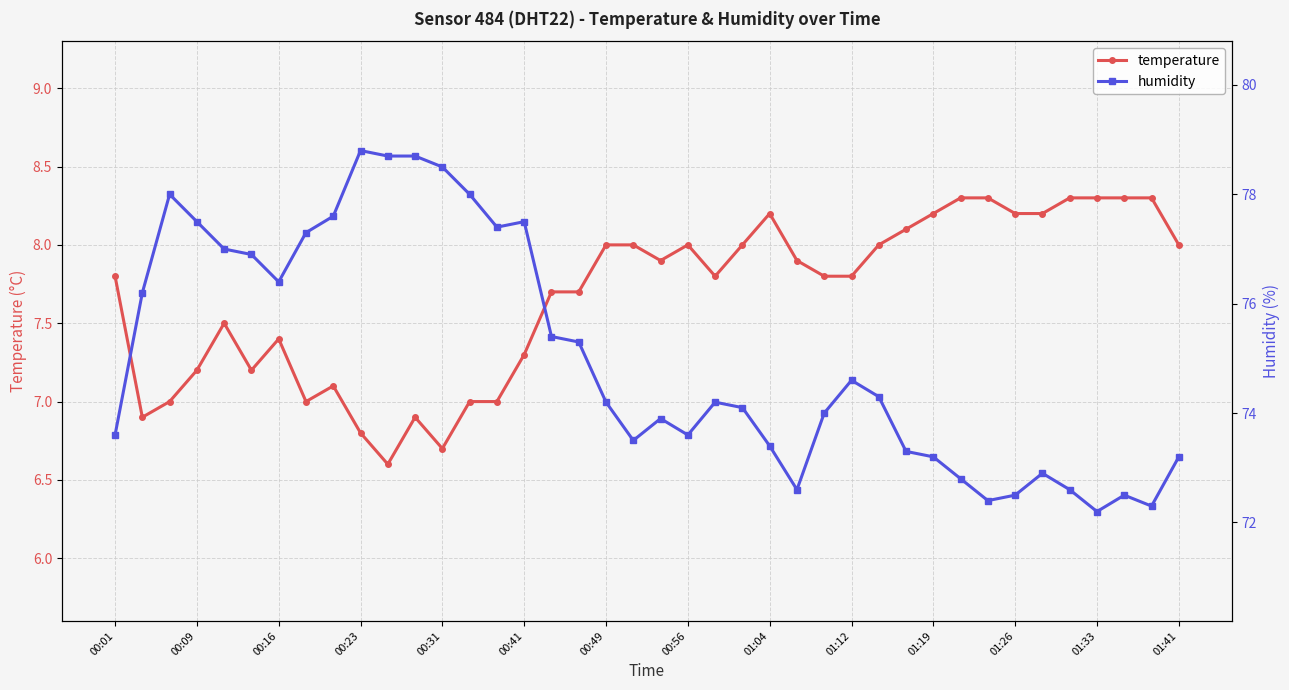

What is the minimum value for temperature?

6.6